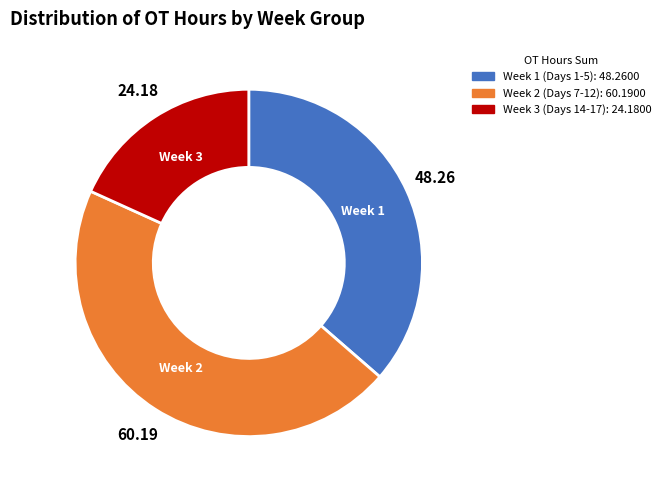

How many segments does this pie chart have?

3